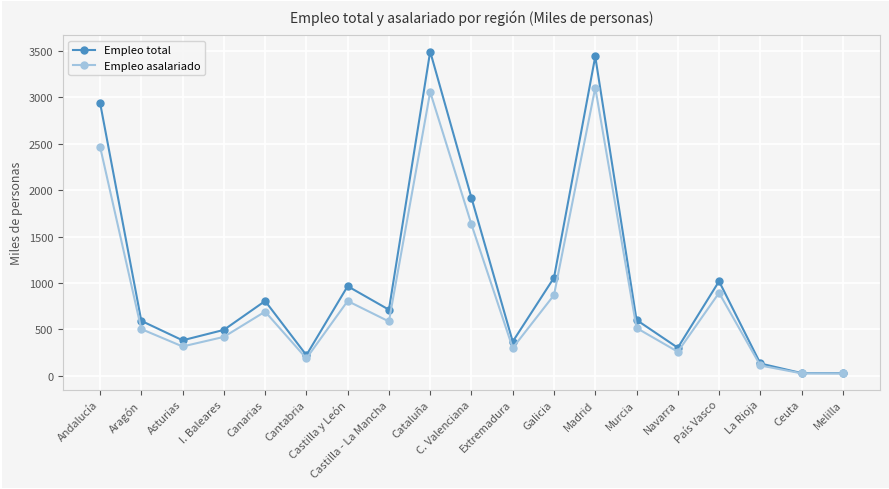

What is the maximum value shown in the chart?

3492.8